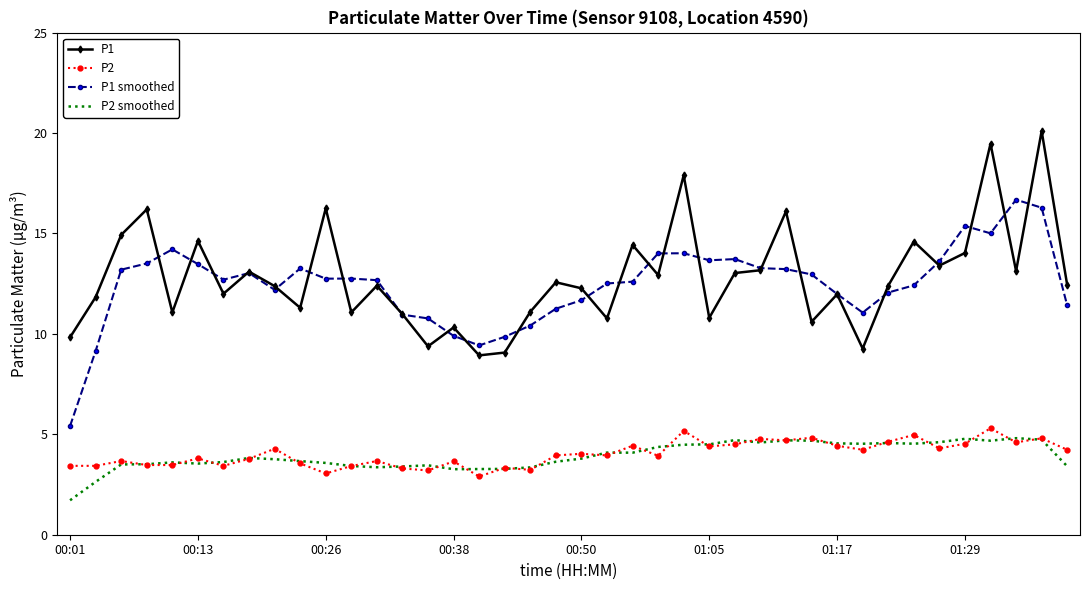

True or false: P2 has more than 0 points higher than both neighbors.

True